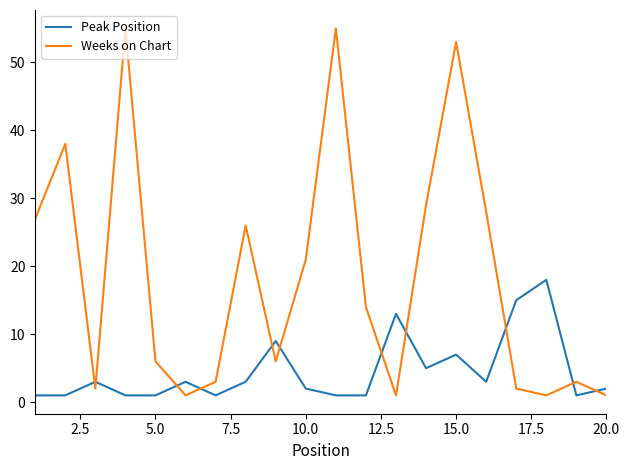

Which series has the largest range (max minus min)?

Weeks on Chart